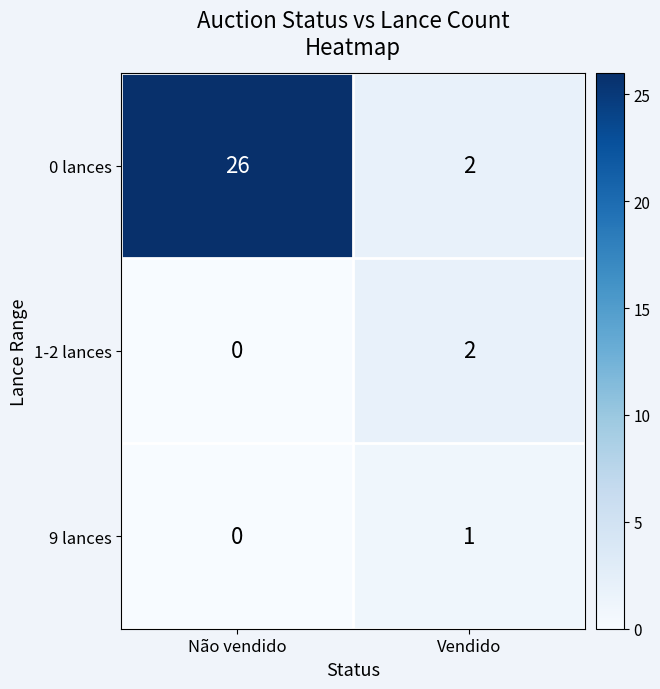

Which series changed the most between Não vendido and Vendido?

0 lances